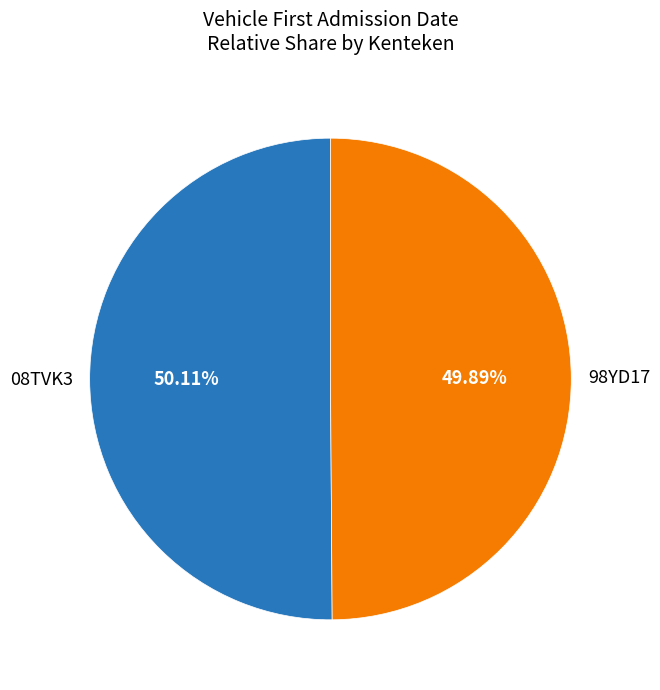

Is there a majority slice in this chart?

Yes